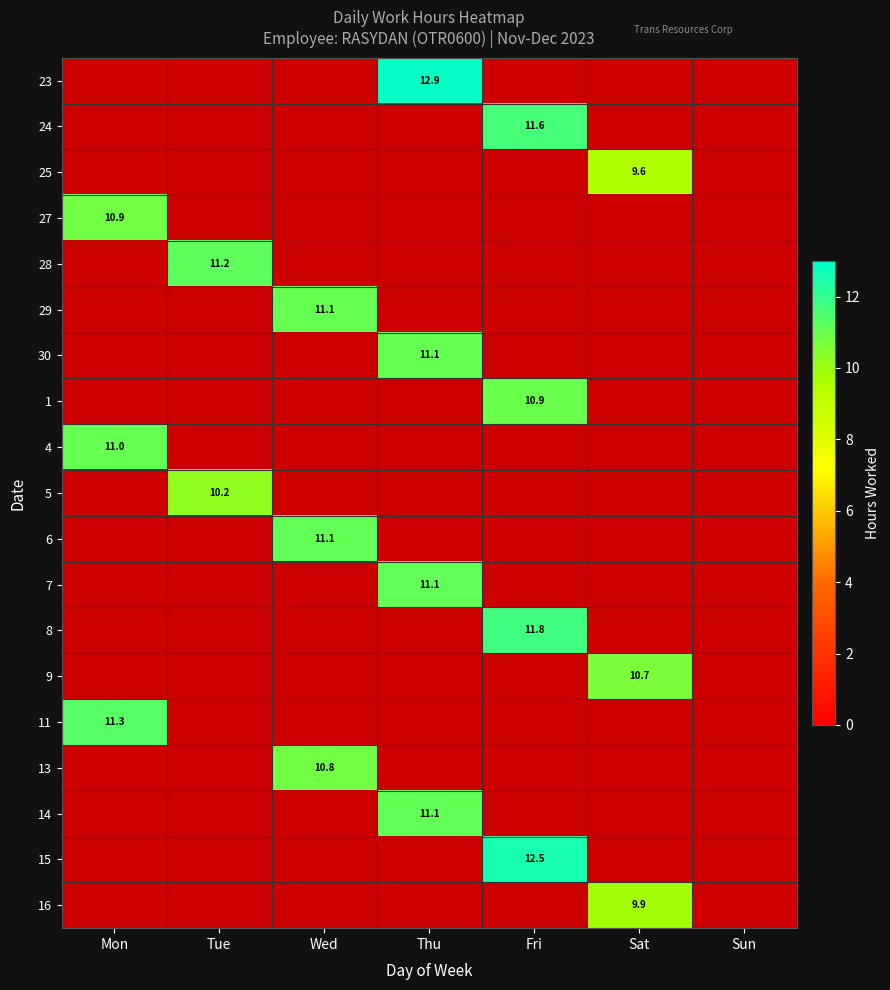

Which has a higher value, Tue or Sat?

Sat